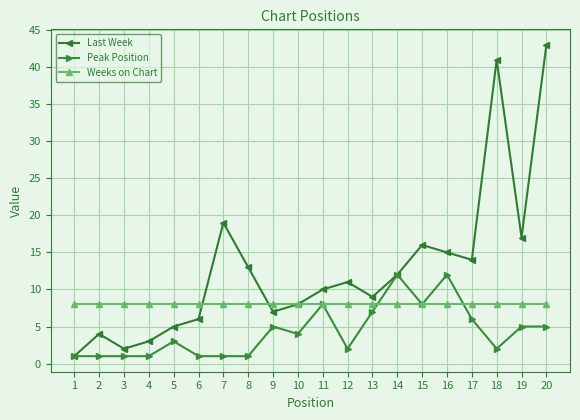

Rank the series by their average value, from lowest to highest.

Peak Position, Weeks on Chart, Last Week